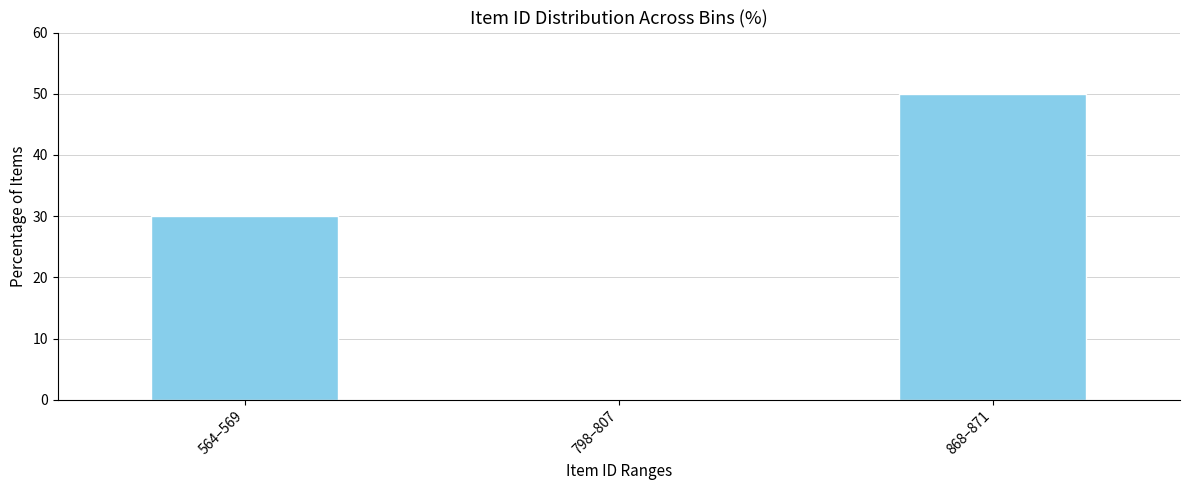

Reading left to right, extract all data points from this chart.

564–569=30	798–807=0	868–871=50